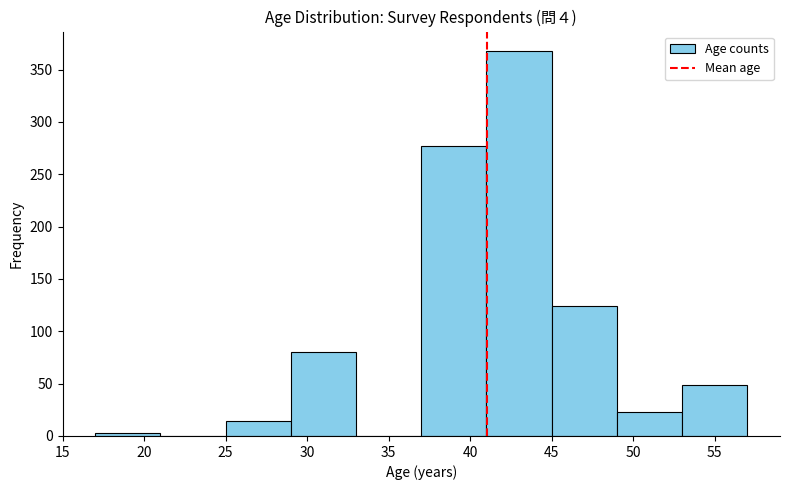

What is the height of the bar covering 37 to 41 on the x-axis? The values are not printed on the chart, so give them approximately, as read against the axis.

275